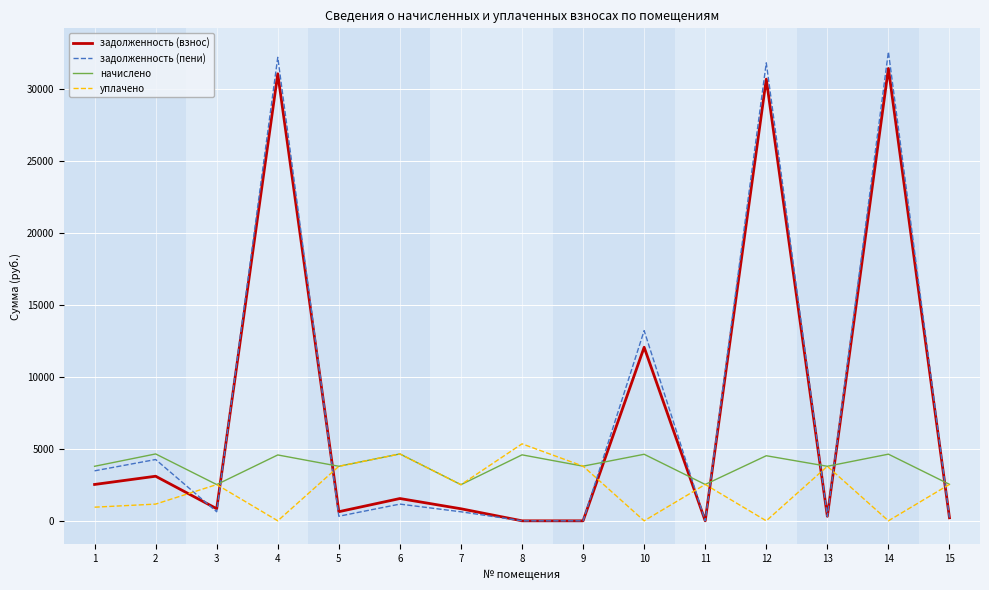

Which series has the widest spread of values?

задолженность (пени)